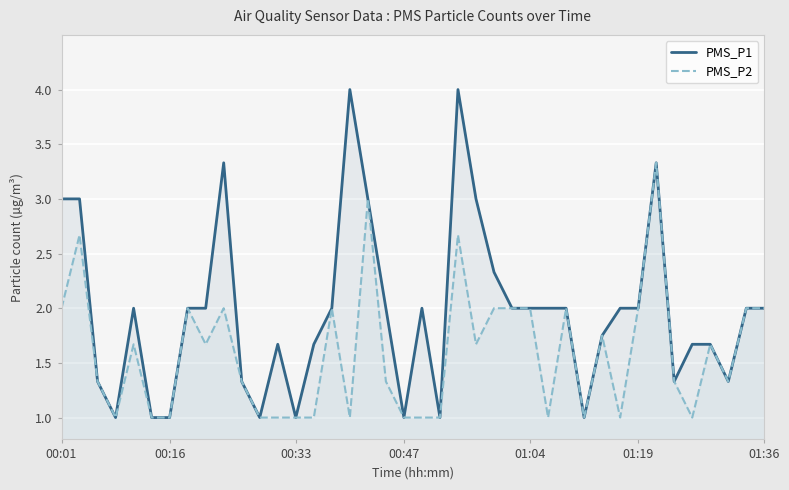

Which series has the largest range (max minus min)?

PMS_P1